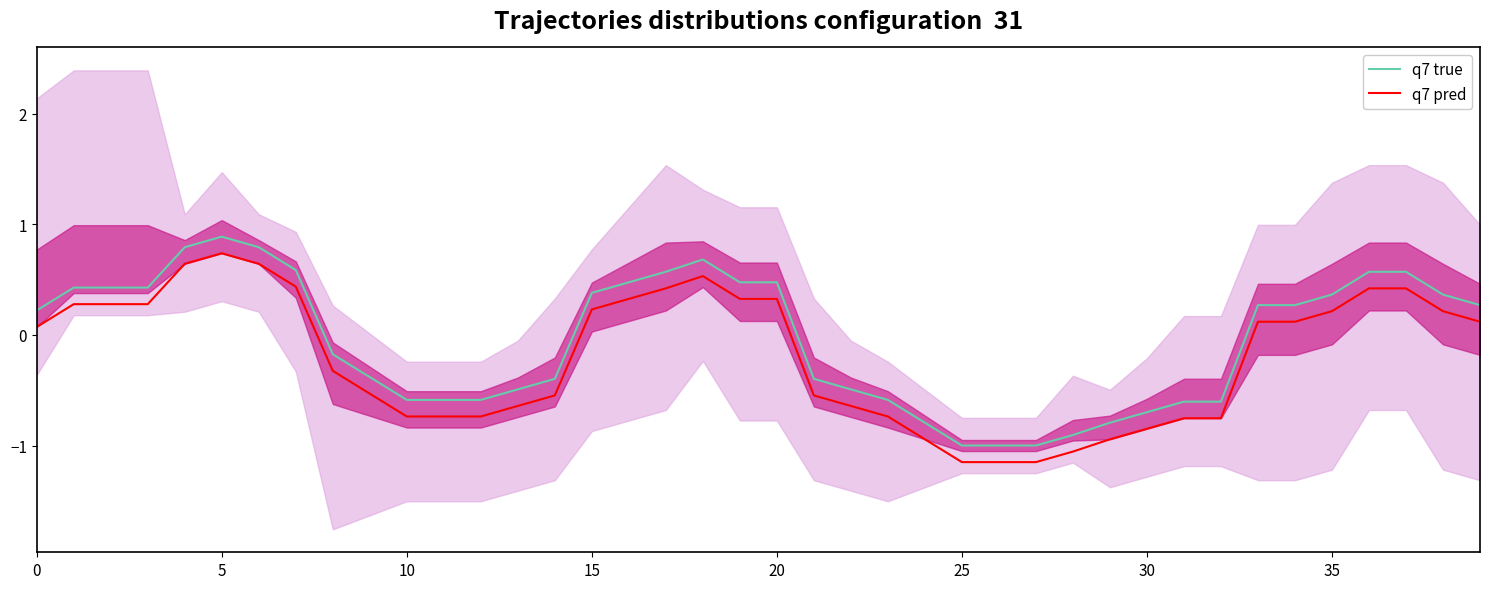

The q7 pred series shows -1.1 at 30. True or false?

False